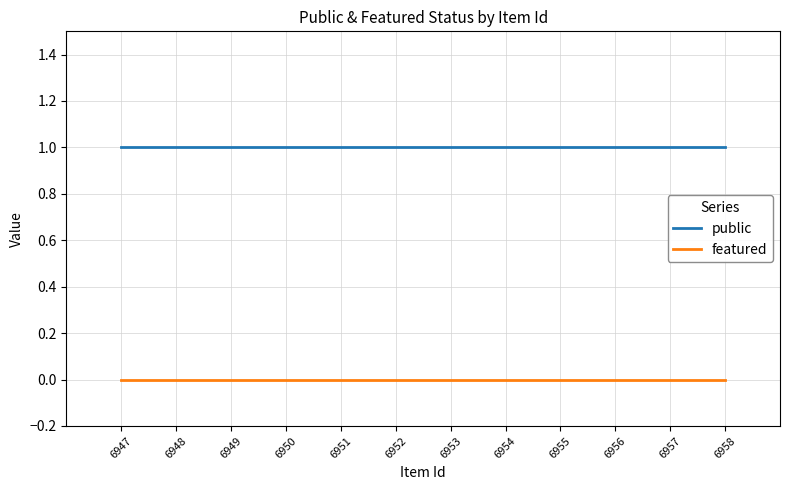

Which series has the largest total across all categories?

public